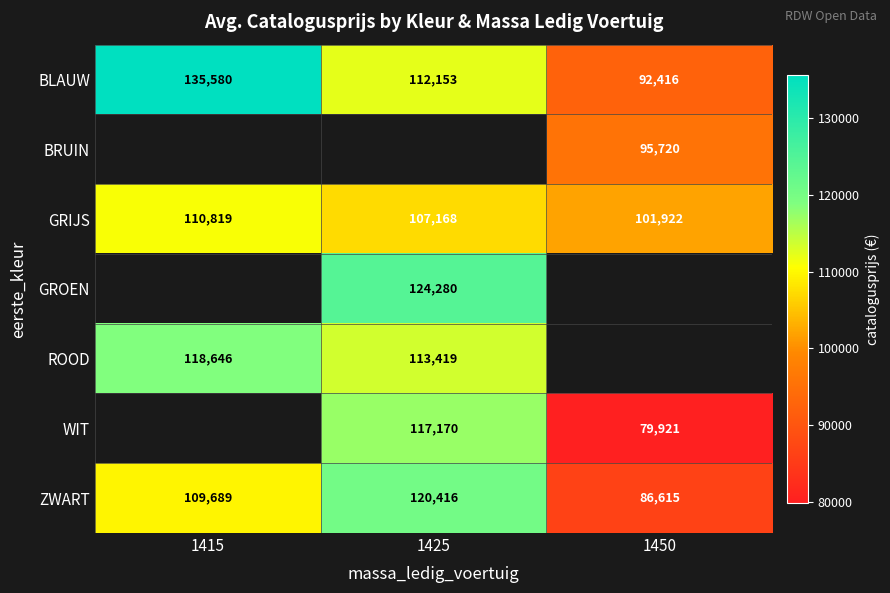

Is it true that WIT equals 79921 at 1450?

True